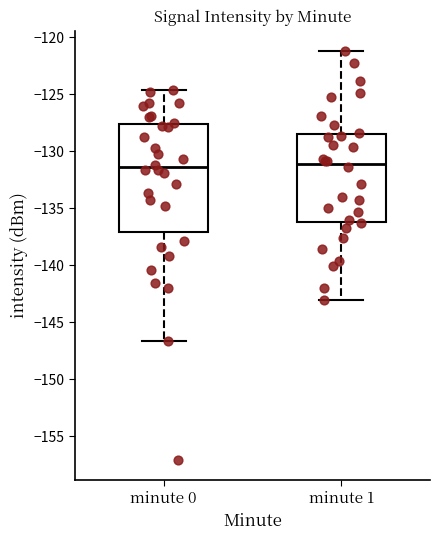

Reading left to right, read every box against the y-axis: the position of its median line, the range the box covers, and the ends of its whiskers. The values are not printed on the chart, so give them approximately, as read against the axis.

minute 0: median -131.5, box -137.0 to -127.5, whiskers -146.5 to -124.5
minute 1: median -131.0, box -136.0 to -128.5, whiskers -143.0 to -121.0